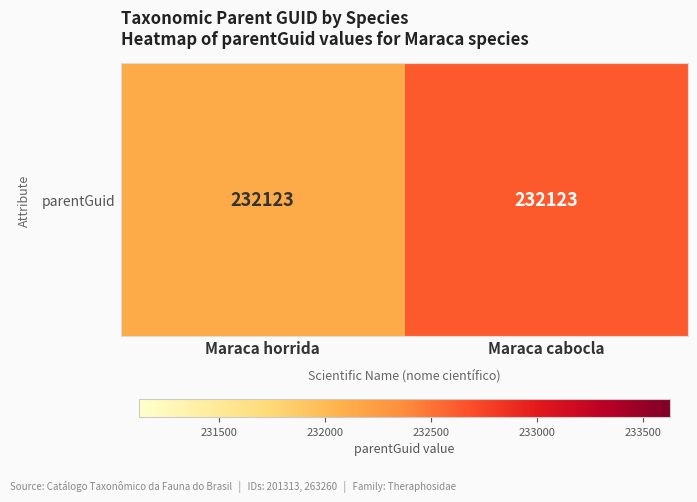

The value at Maraca horrida is 232123. True or false?

True